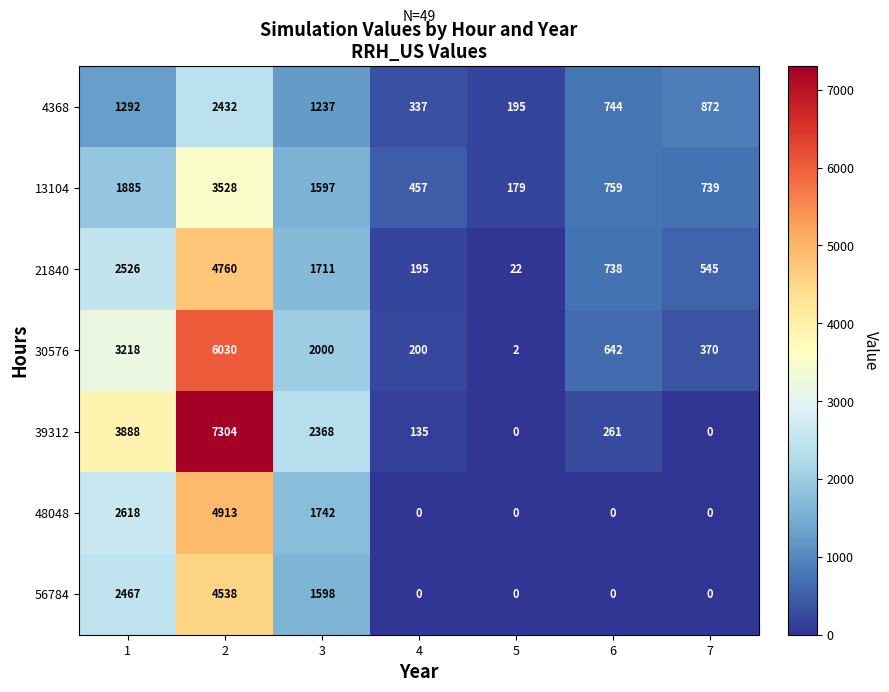

Which series has the widest spread of values?

39312